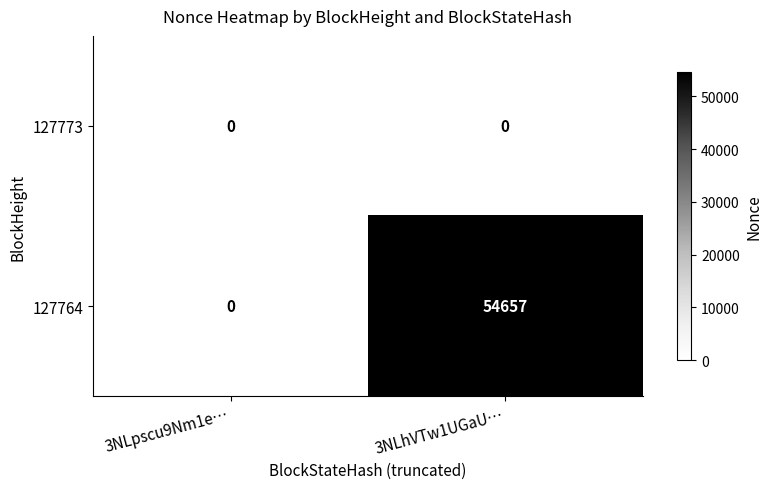

The 127764 series shows 54657 at 3NLhVTw1UGaU…. True or false?

True